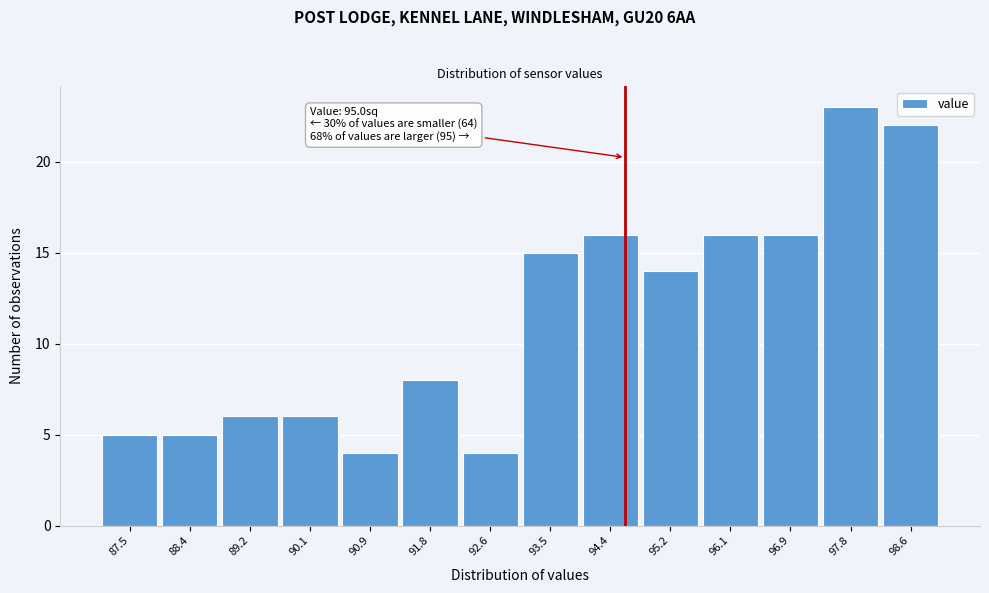

Reading right to left, transcribe all the data shown in this chart.

22	23	16	16	14	16	15	4	8	4	6	6	5	5